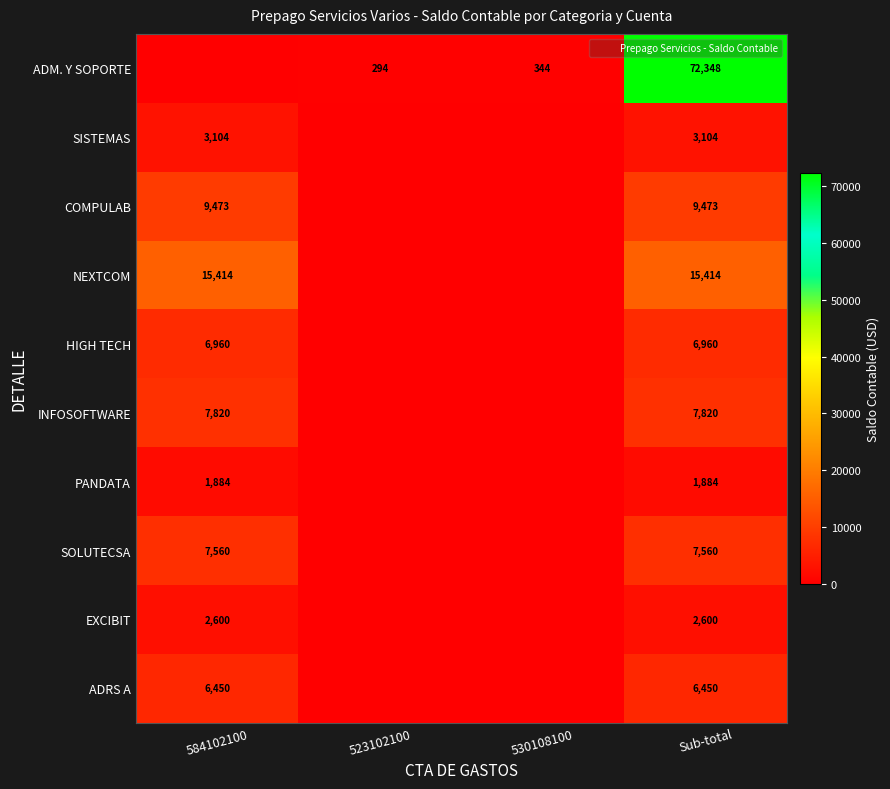

What is the difference between the ADM. Y SOPORTE values at 584102100 and Sub-total?

72348.2